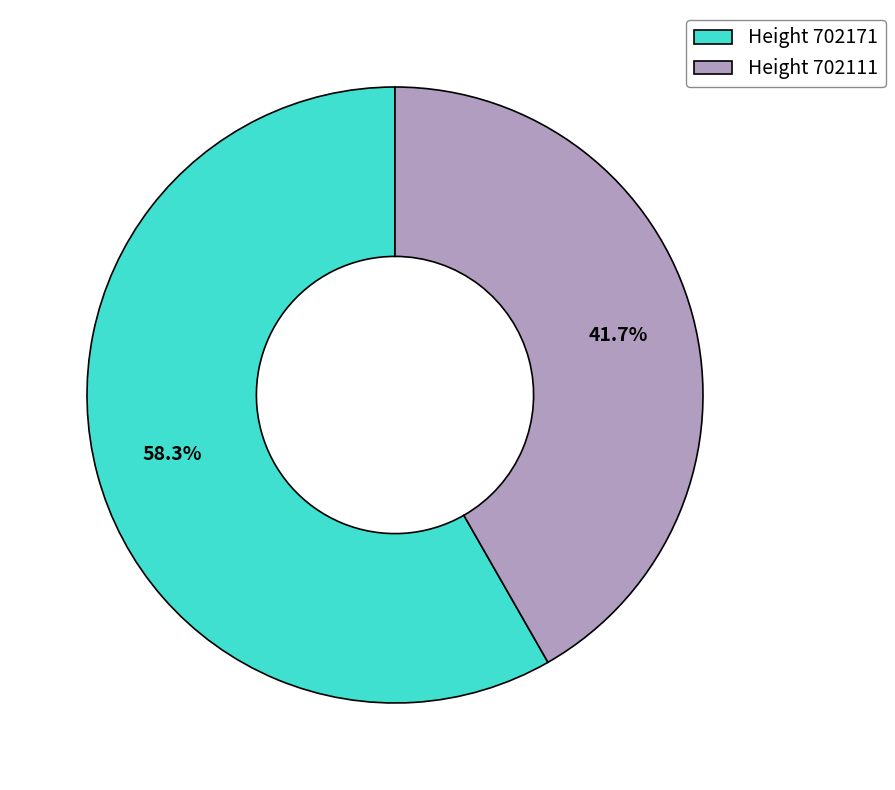

Count the number of slices in the pie.

2